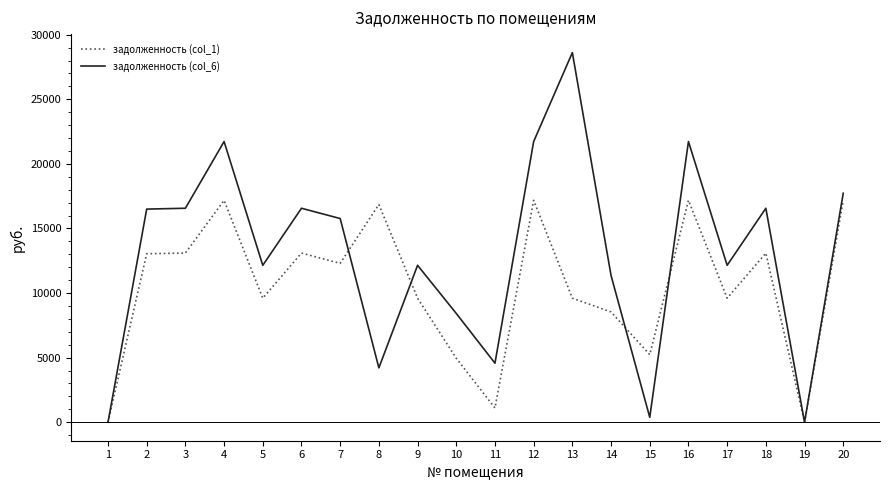

Rank the series by their average value, from highest to lowest.

задолженность (col_6), задолженность (col_1)